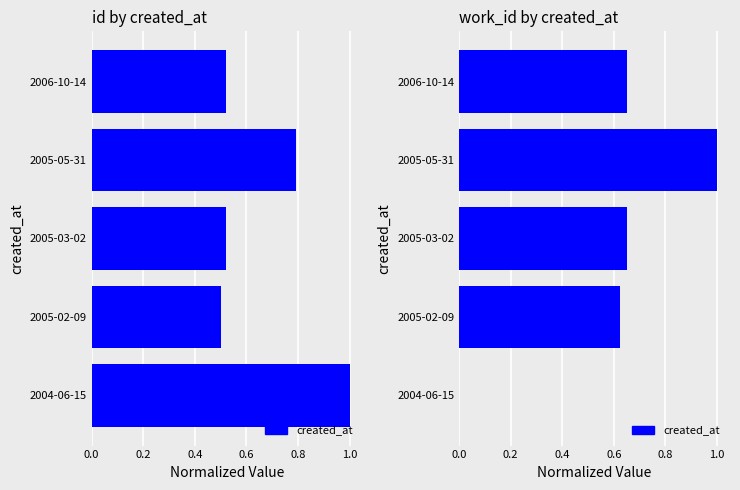

How many data points are above 0?

4